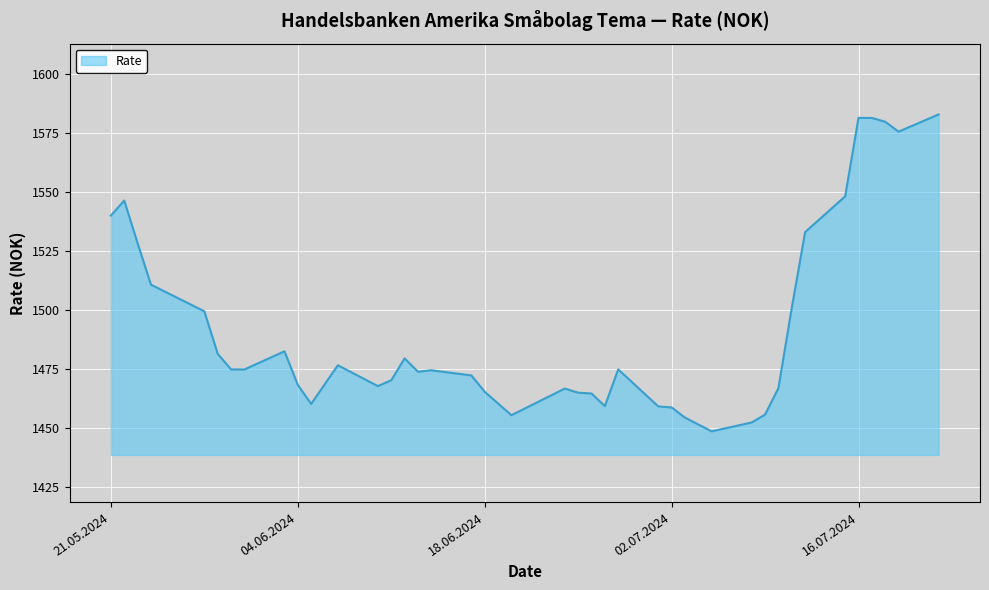

What is the greatest value displayed?

1582.8